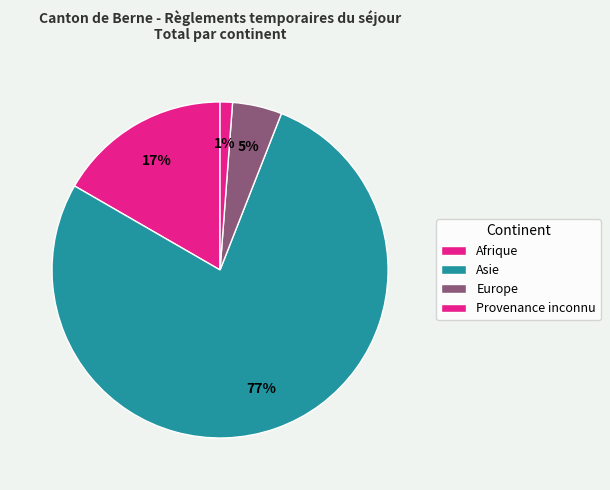

To the nearest percent, what percentage of the pie is Europe?

5%